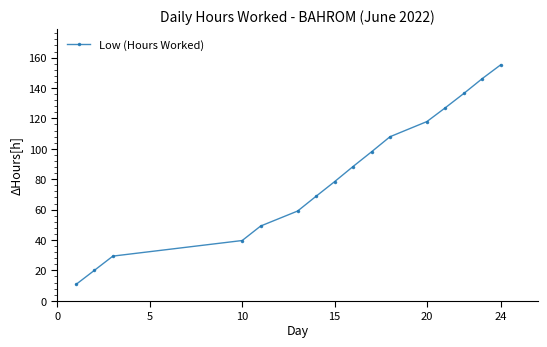

Count the number of values greater than 88.

8